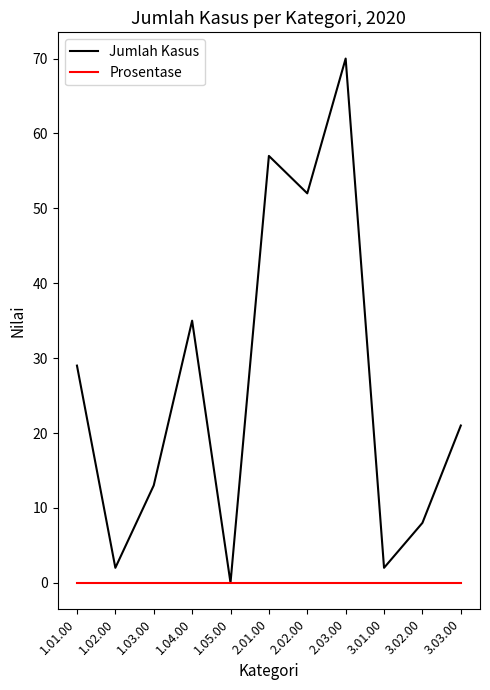

How many positive values does the Jumlah Kasus series have?

10